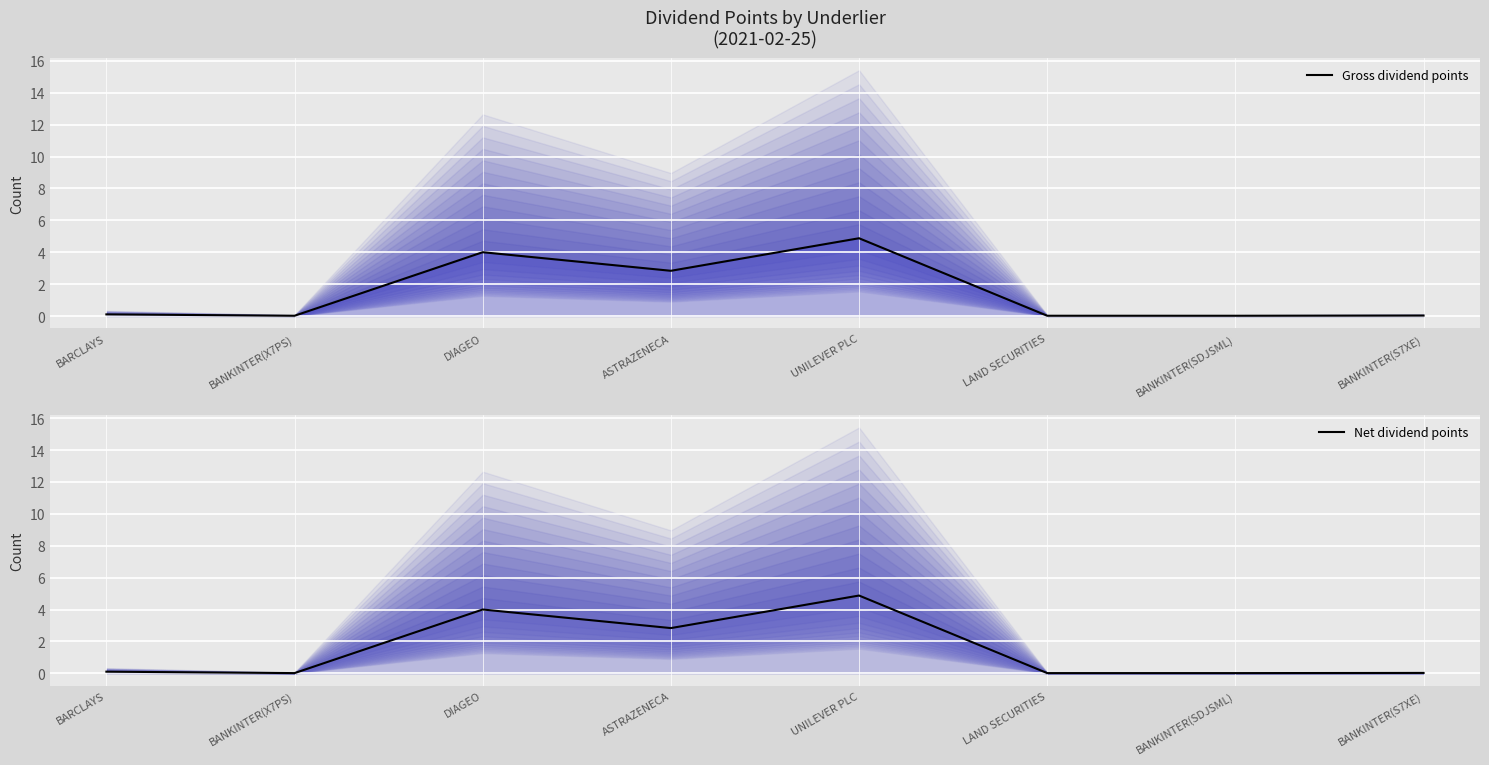

At which category is the sum across all series the highest?

UNILEVER PLC